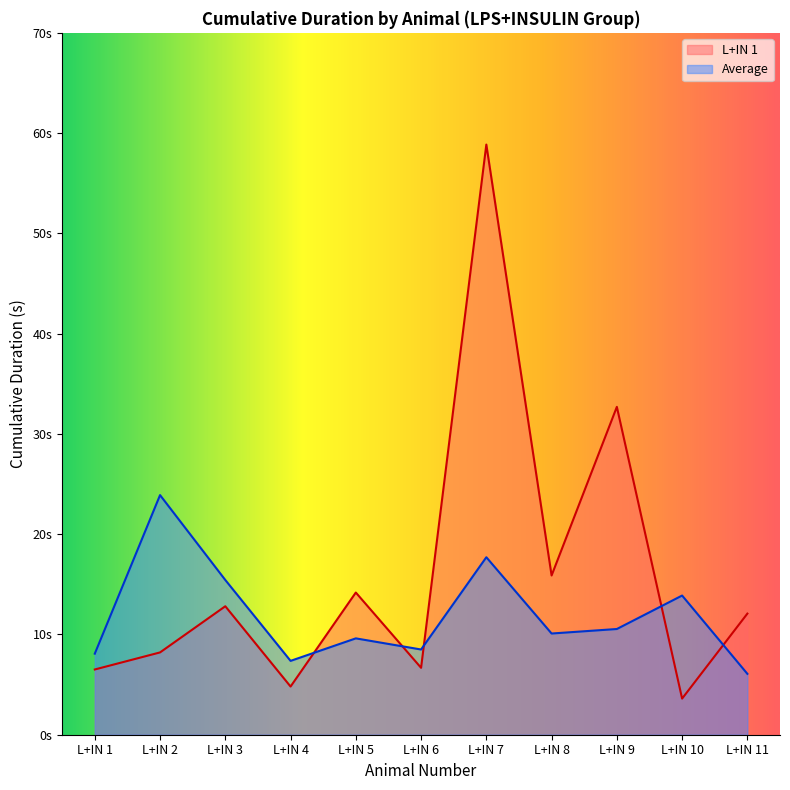

In L+IN 1, how many points are lower than both neighbors (excluding endpoints)?

4